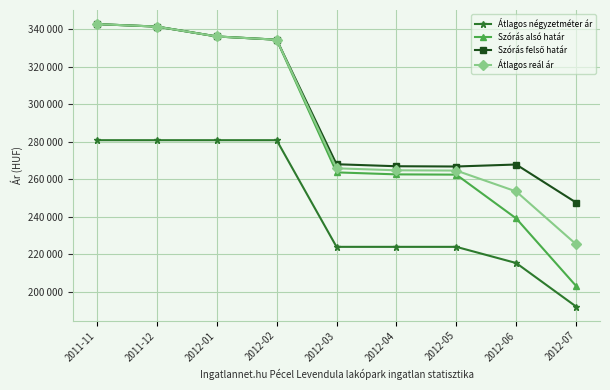

What is the difference between the highest and lowest values at 2012-06?

52513